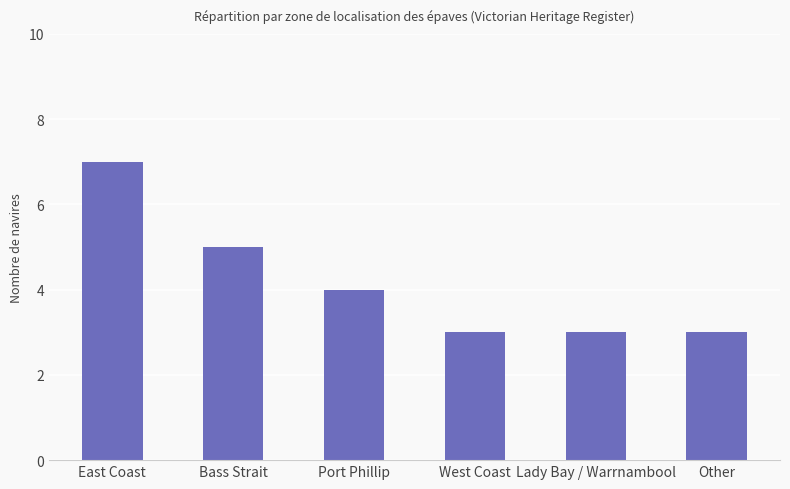

The value at West Coast is 3. True or false?

True